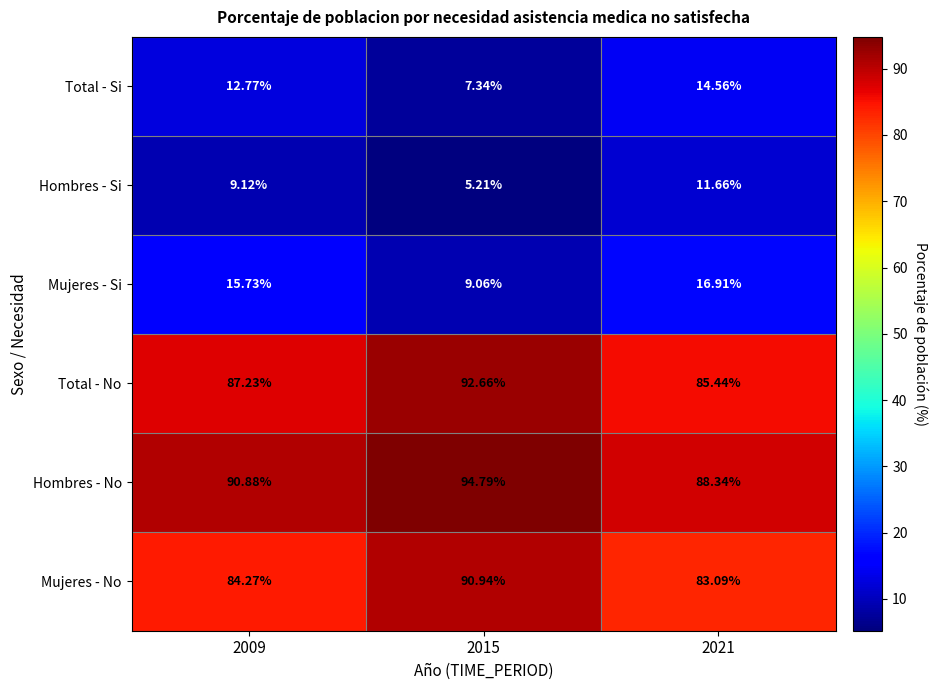

Which series has the largest total across all categories?

Hombres - No